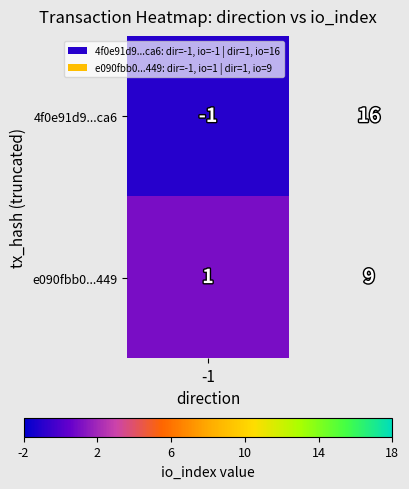

Which series has the widest spread of values?

4f0e91d9...ca6